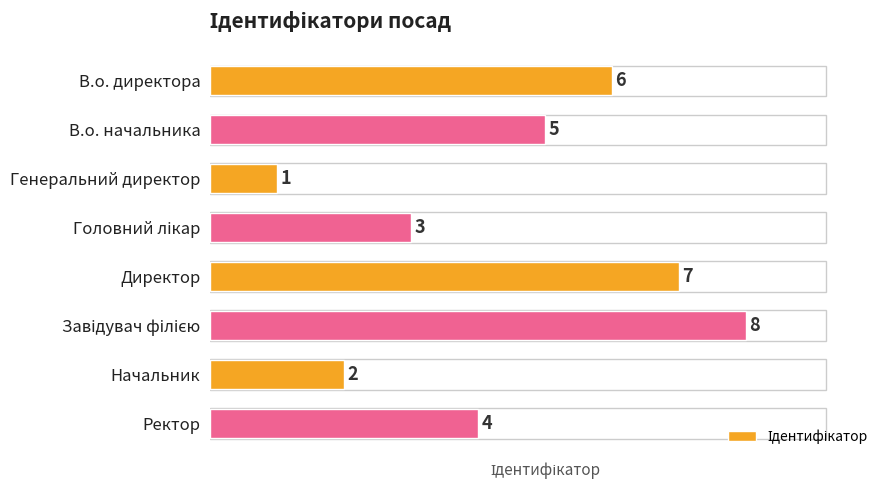

What is the value of the 1st bar from the top?

6